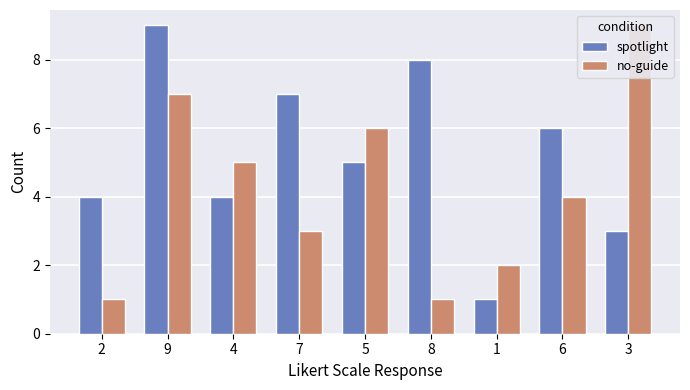

How many values in the no-guide series exceed 4?

4